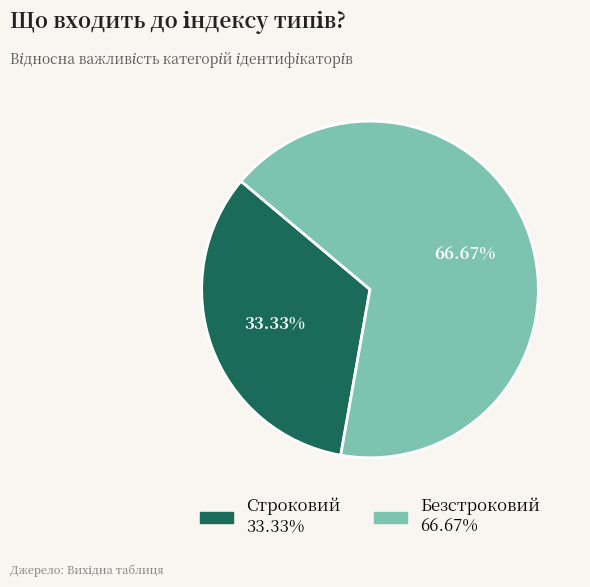

How many slices are in this pie chart?

2